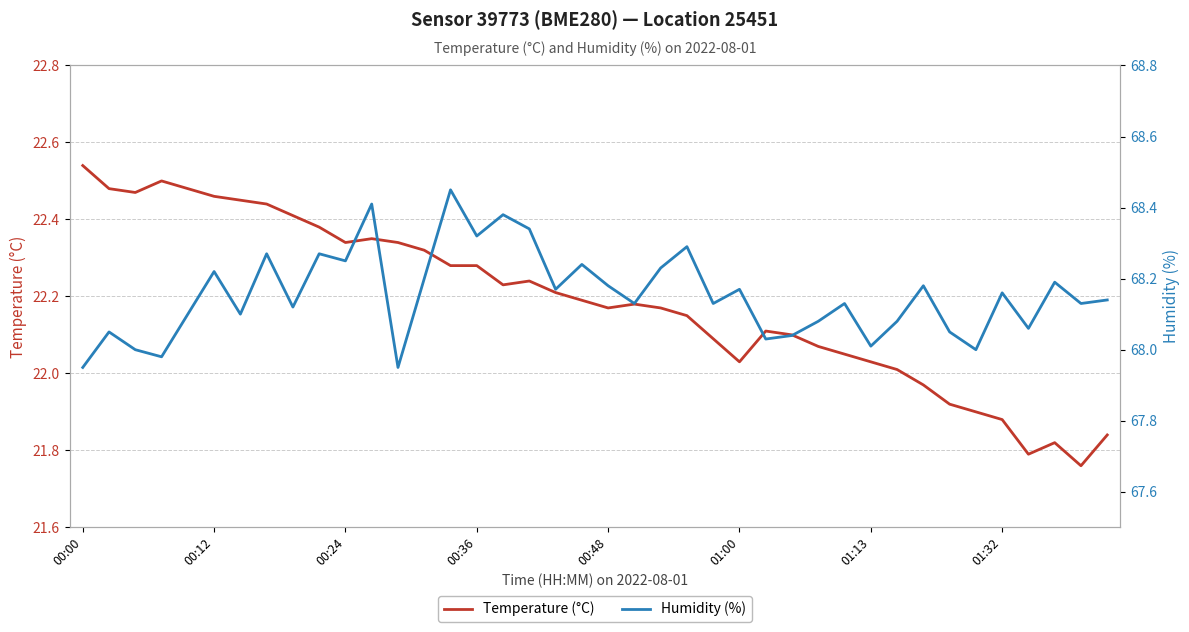

Which category has the highest value in the Temperature (°C) series?

00:00